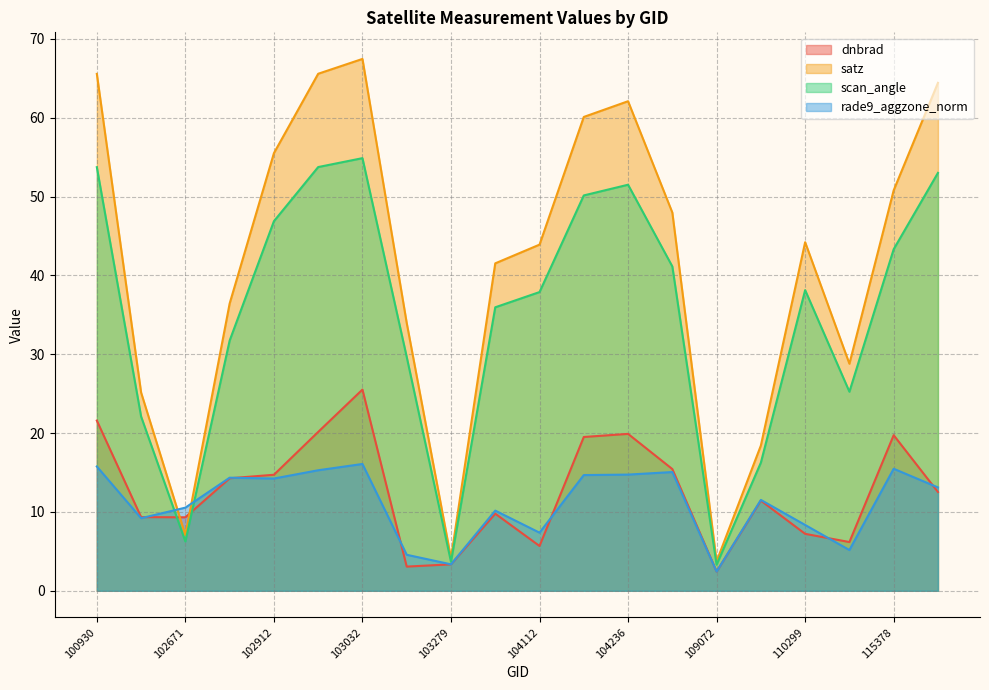

Reading right to left, list all the values displayed in this chart.

dnbrad: 115500=12.5	115378=19.7	115265=6.2	110299=7.2	110127=11.4	109072=2.4	104355=15.4	104236=19.9	104229=19.5	104112=5.7	103761=9.8	103279=3.4	103160=3.1	103032=25.5	102920=20.2	102912=14.7	102792=14.3	102671=9.3	102551=9.3	100930=21.6
satz: 115500=64.4	115378=50.8	115265=28.8	110299=44.2	110127=18.4	109072=3.7	104355=48.0	104236=62.1	104229=60.1	104112=43.9	103761=41.5	103279=4.2	103160=34.0	103032=67.5	102920=65.6	102912=55.5	102792=36.4	102671=7.1	102551=25.1	100930=65.6
scan_angle: 115500=53.0	115378=43.3	115265=25.3	110299=38.1	110127=16.3	109072=3.3	104355=41.1	104236=51.5	104229=50.1	104112=37.9	103761=36.0	103279=3.7	103160=29.7	103032=54.9	102920=53.7	102912=46.9	102792=31.7	102671=6.3	102551=22.1	100930=53.7
rade9_aggzone_norm: 115500=13.1	115378=15.5	115265=5.2	110299=8.4	110127=11.5	109072=2.4	104355=15.1	104236=14.7	104229=14.7	104112=7.4	103761=10.2	103279=3.4	103160=4.6	103032=16.1	102920=15.3	102912=14.2	102792=14.3	102671=10.5	102551=9.2	100930=15.8